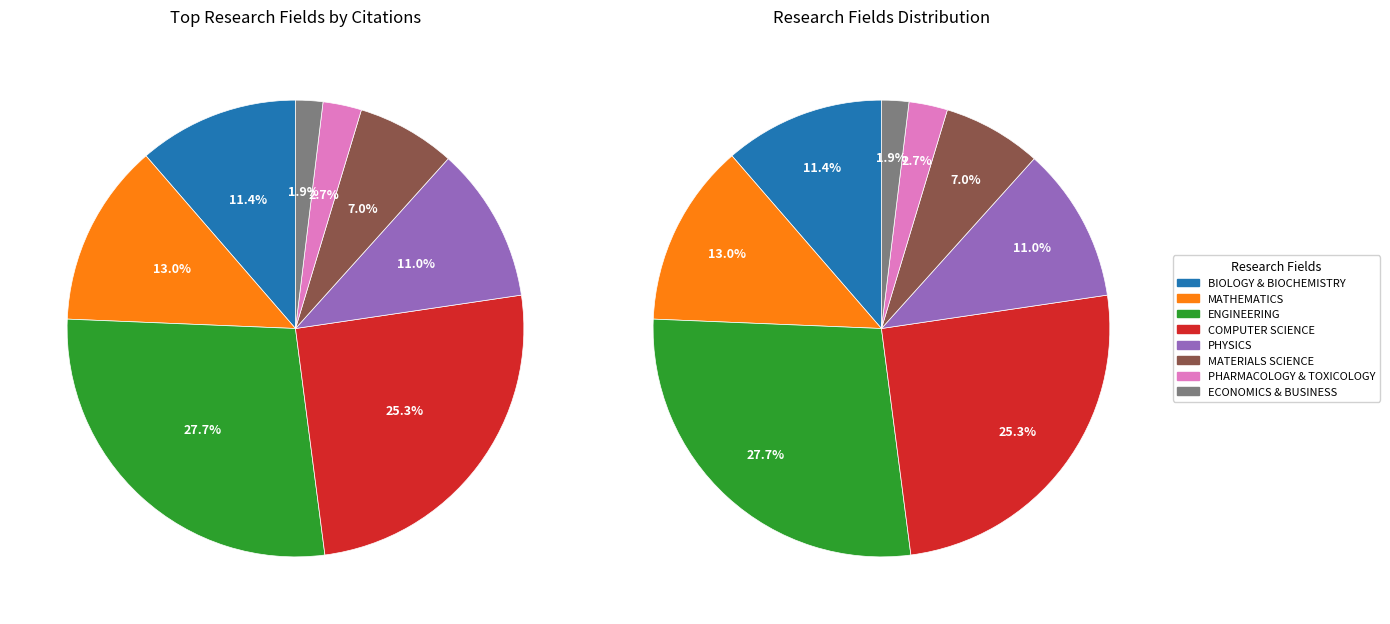

What is the total percentage of PHYSICS and MATERIALS SCIENCE?

18.0%